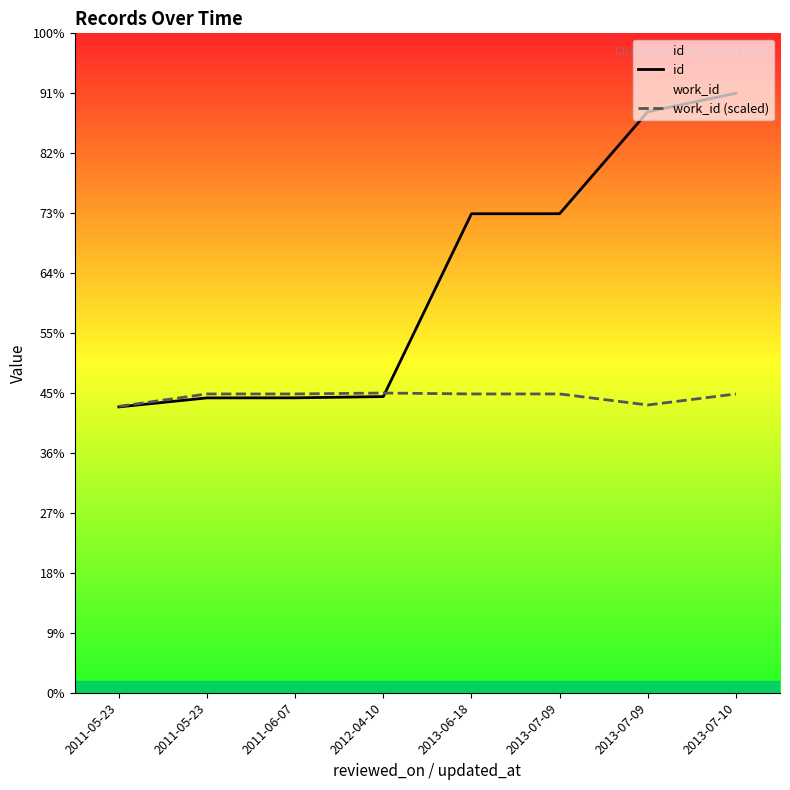

What is the label of the 3rd point from the left?

2011-06-07